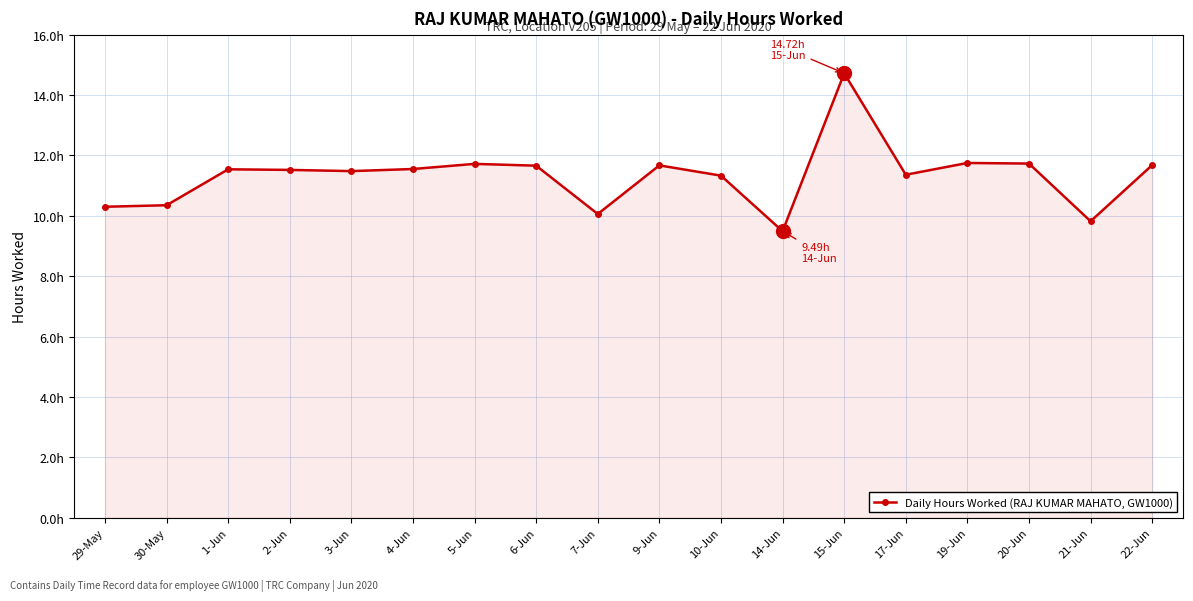

Is this an area chart (filled region under the line)?

Yes